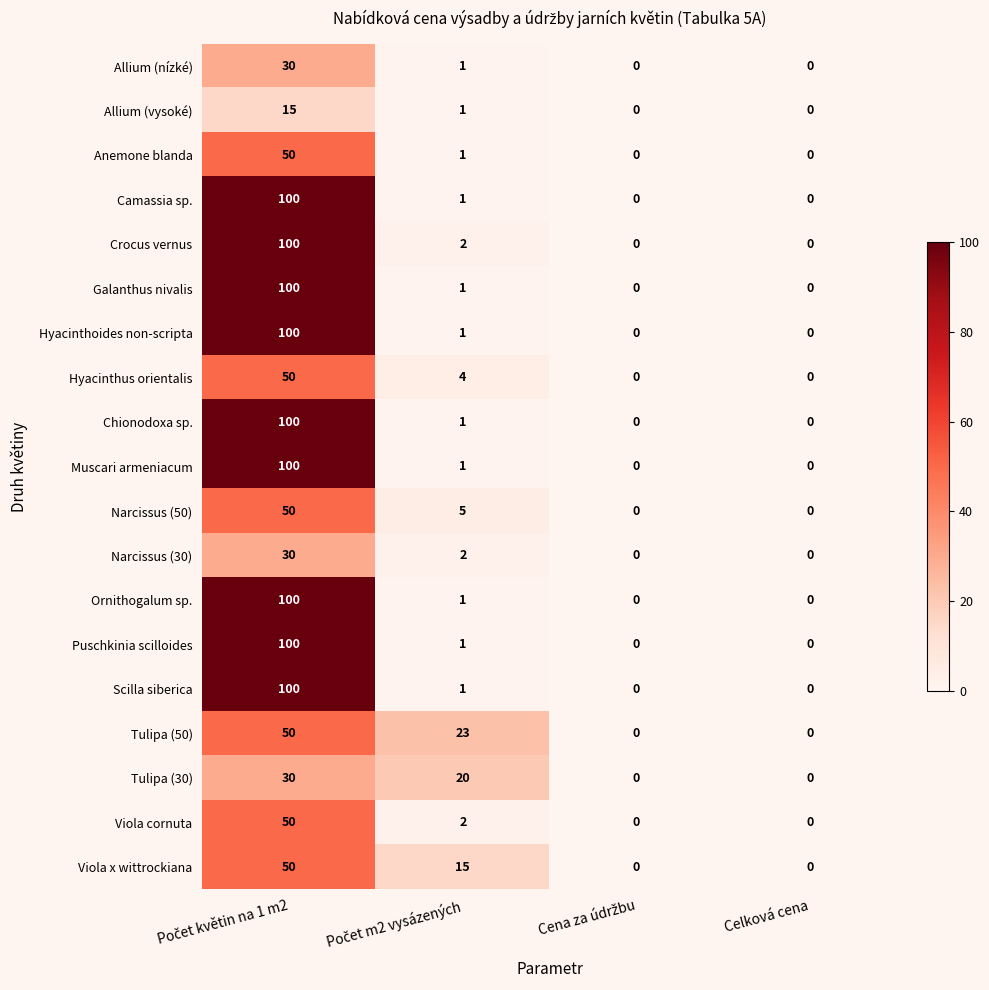

Which series has the largest total across all categories?

Crocus vernus